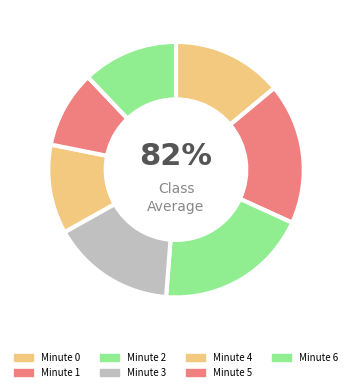

How many slices are in this pie chart?

7